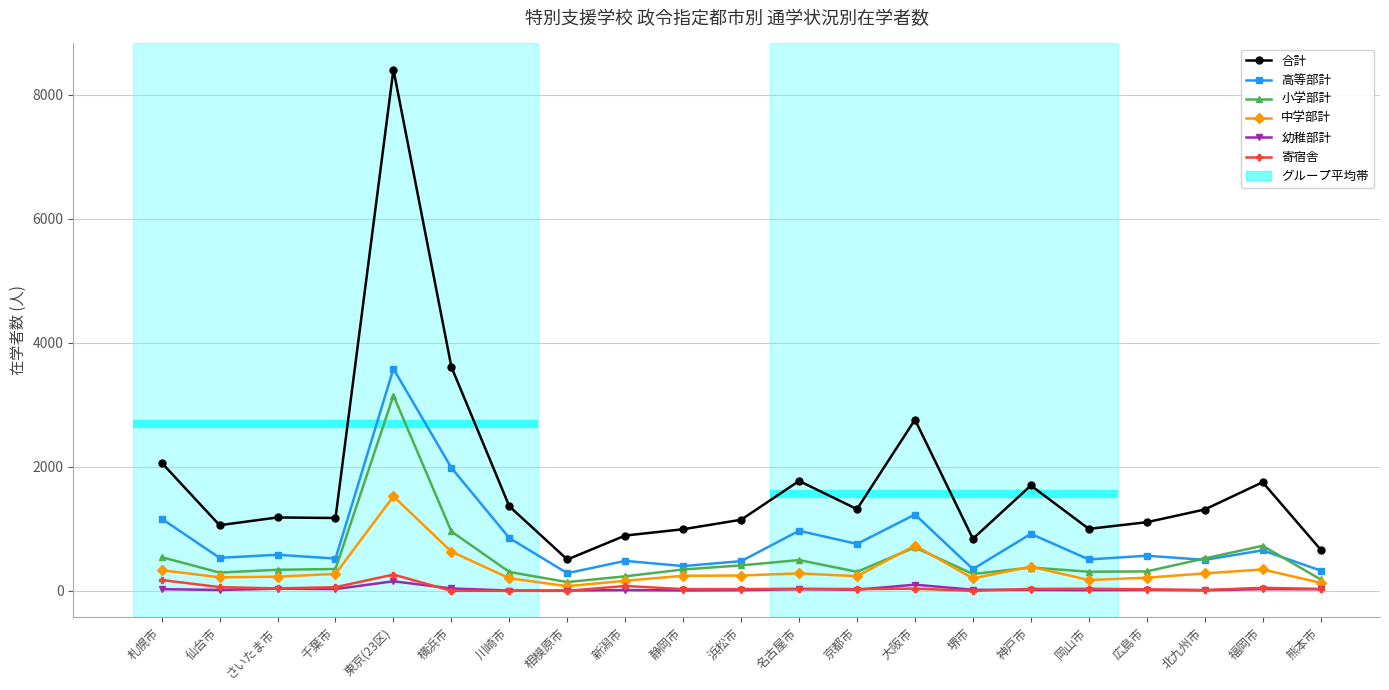

Where is the first local maximum for 高等部計?

さいたま市